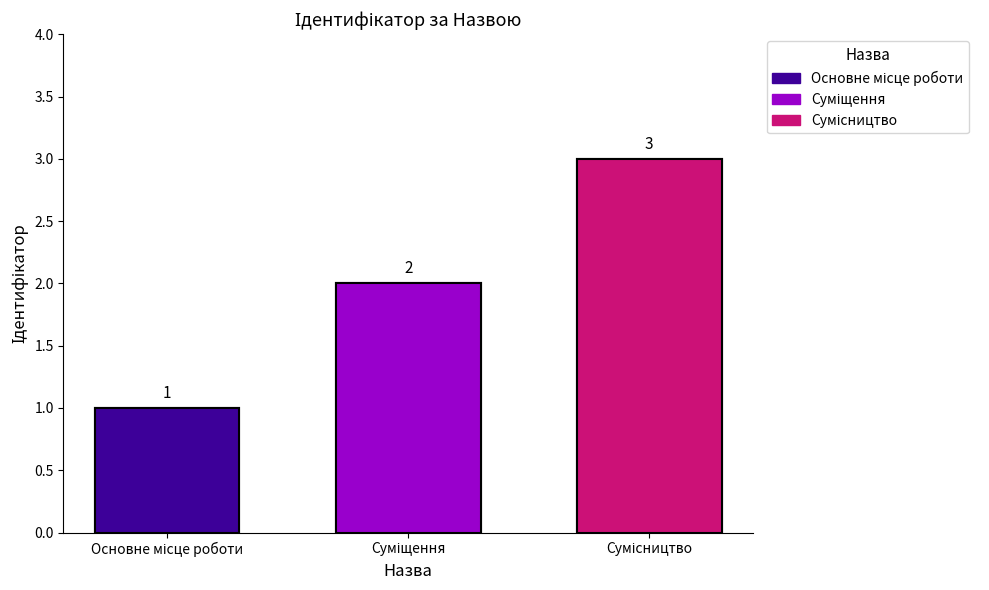

Does the chart contain stacked bars?

No